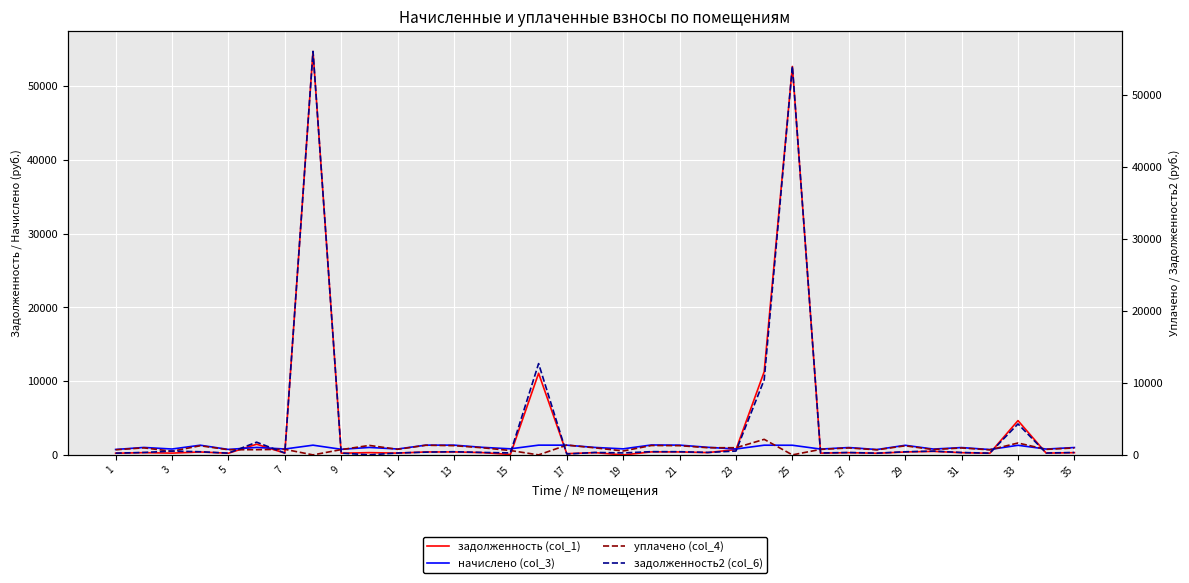

What is the difference between the second highest and minimum values in the начислено (col_3) series?

598.8